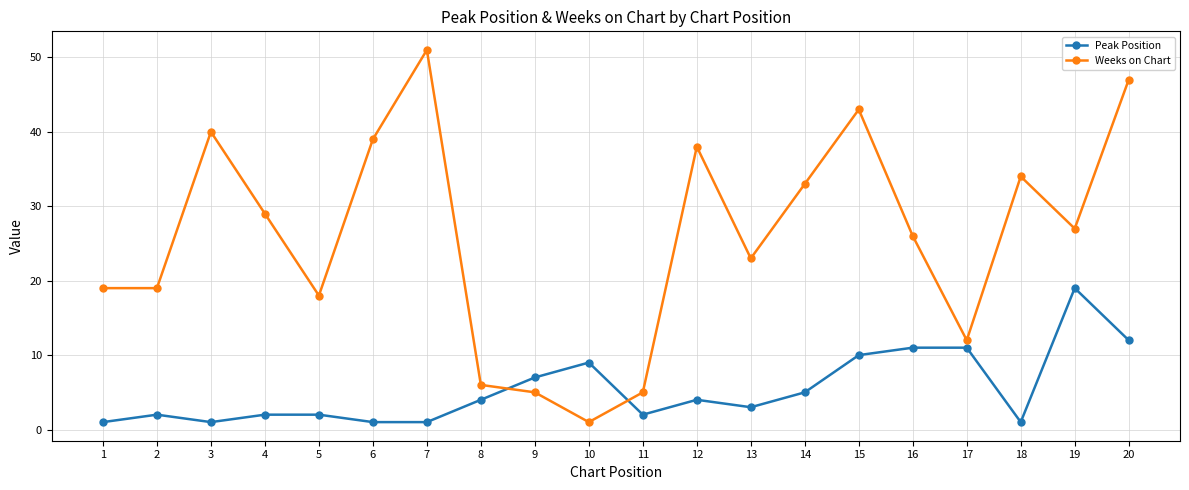

What is the difference between the maximum and second lowest values in the Peak Position series?

18